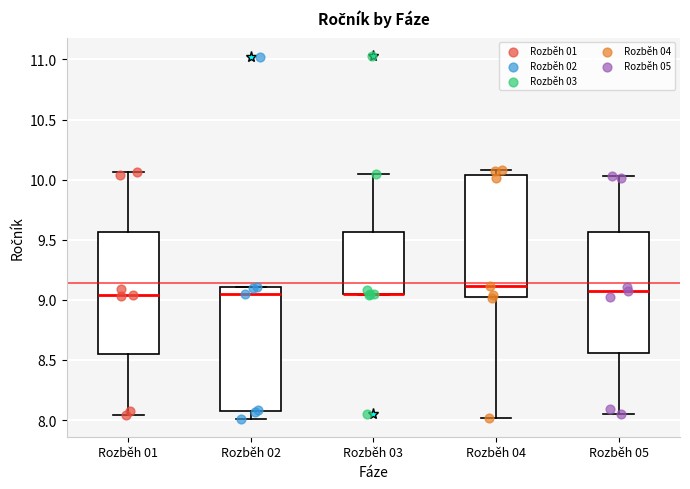

Reading left to right, read every box against the y-axis: the position of its median line, the range the box covers, and the ends of its whiskers. The values are not printed on the chart, so give them approximately, as read against the axis.

Rozběh 01: median 9.05, box 8.55 to 9.55, whiskers 8.05 to 10.05
Rozběh 02: median 9.05, box 8.10 to 9.10, whiskers 8.00 to 9.10
Rozběh 03: median 9.05 (drawn on the box's lower edge), box 9.05 to 9.55, whiskers 9.05 to 10.05
Rozběh 04: median 9.10, box 9.05 to 10.05, whiskers 8.00 to 10.10
Rozběh 05: median 9.05, box 8.55 to 9.55, whiskers 8.05 to 10.05